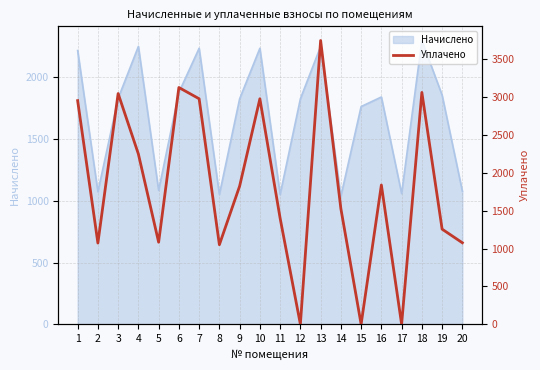

Does the chart have visible grid lines?

Yes